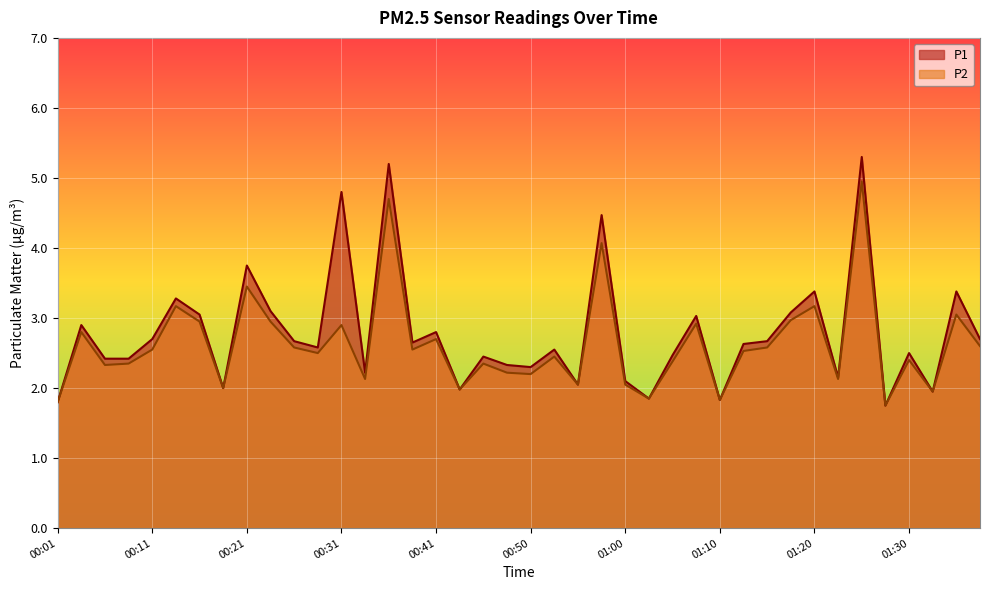

Where is the first local maximum for P1?

00:04